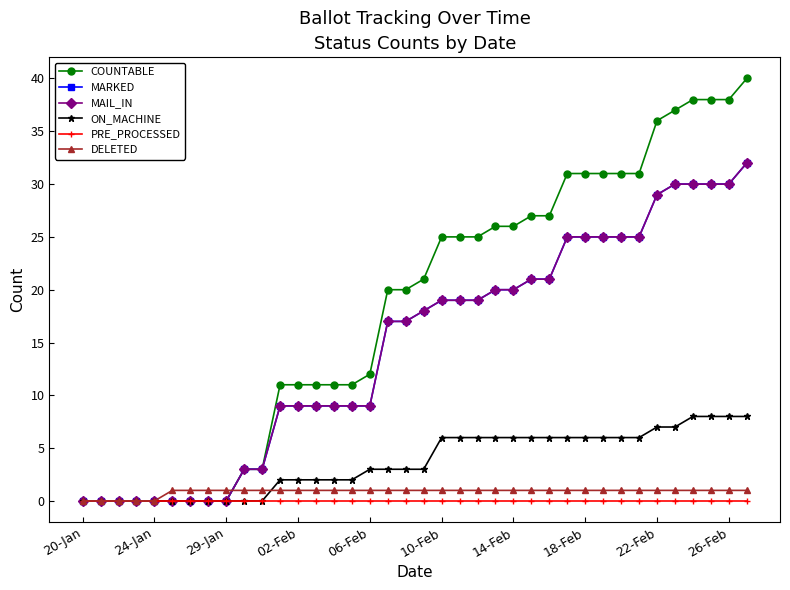

At which label does DELETED reach its peak?

10-Feb